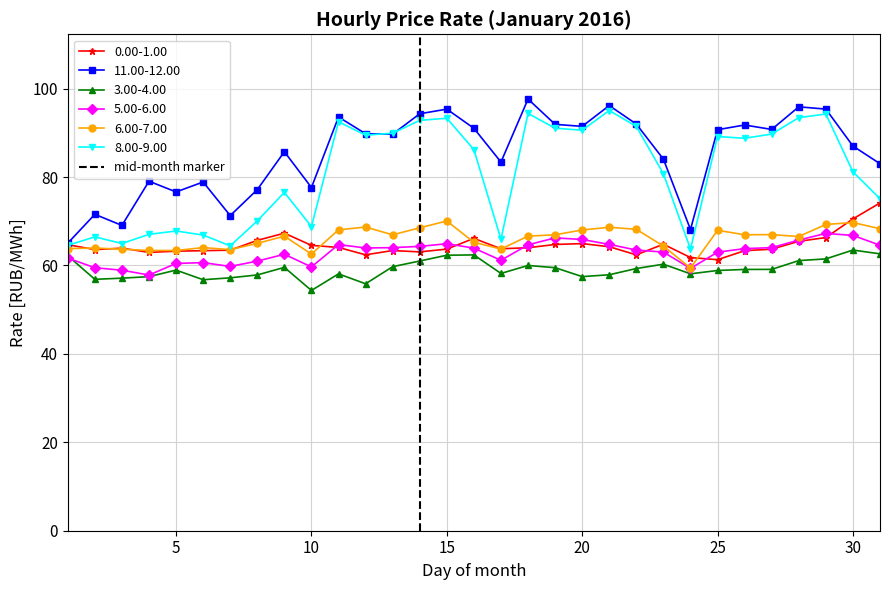

True or false: 8.00-9.00 and 3.00-4.00 intersect in this chart.

False